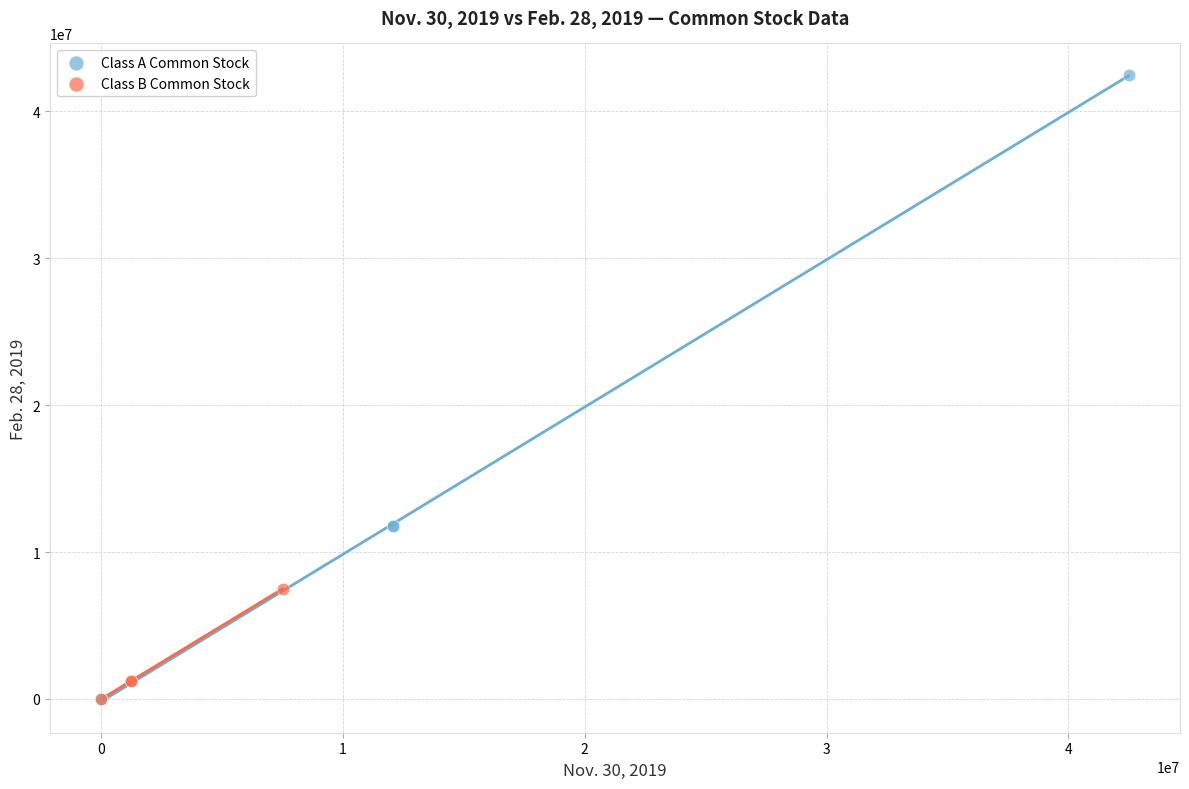

Which series has the widest spread of Y values?

Class A Common Stock